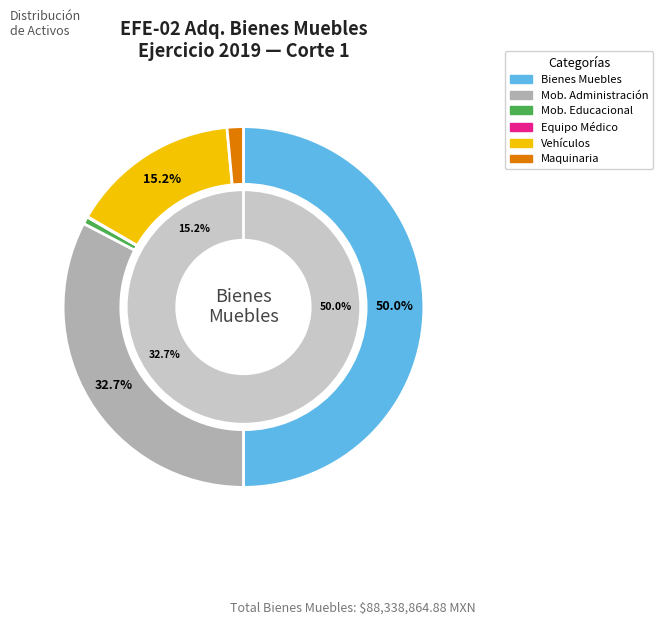

Rank the categories by value from highest to lowest.

Bienes Muebles, Mobiliario y Equipo de Administración, Vehículos y Equipo de Transporte, Maquinaria, Otros Equipos y Herramientas, Mobiliario y Equipo Educacional y Recreativo, Equipo e Instrumental Médico y de Laboratorio